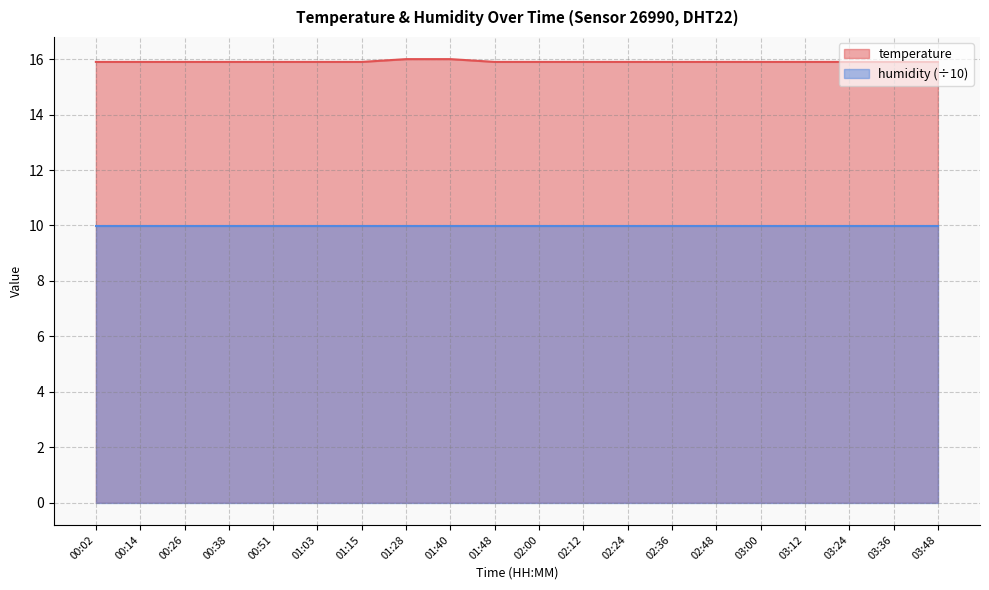

What position from the left is 03:48?

20